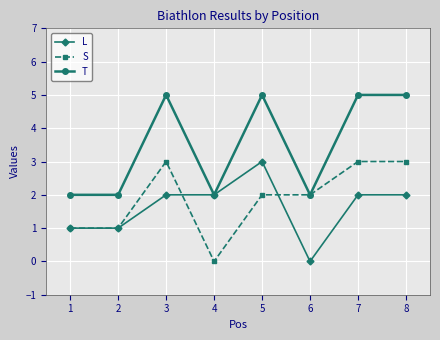

At which label does L reach its minimum?

6